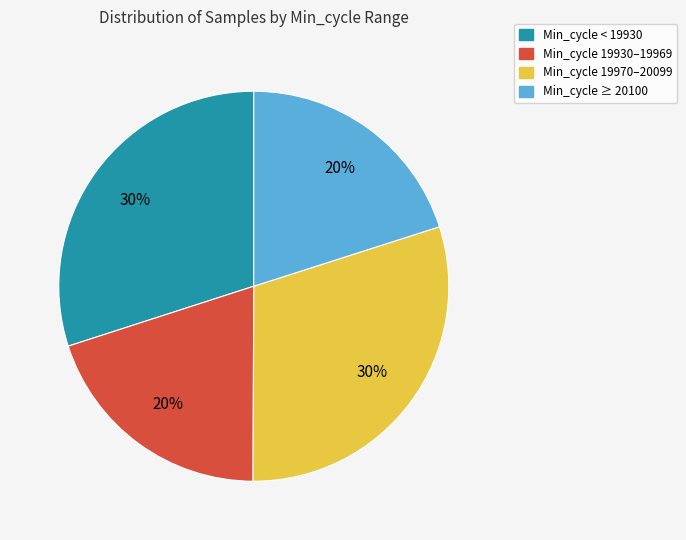

What is the ratio of the value at Min_cycle < 19930 to the value at Min_cycle 19970–20099?

1.0